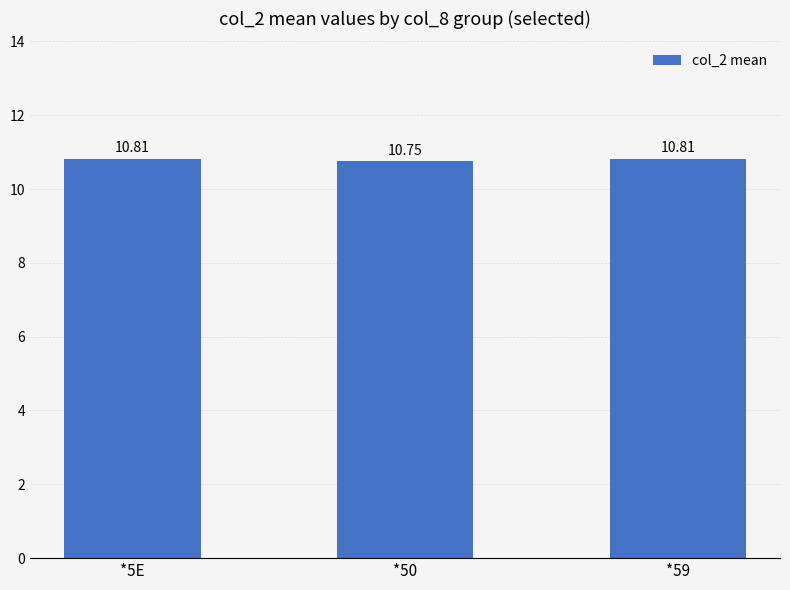

Count the values in the range 10 to 11.

3